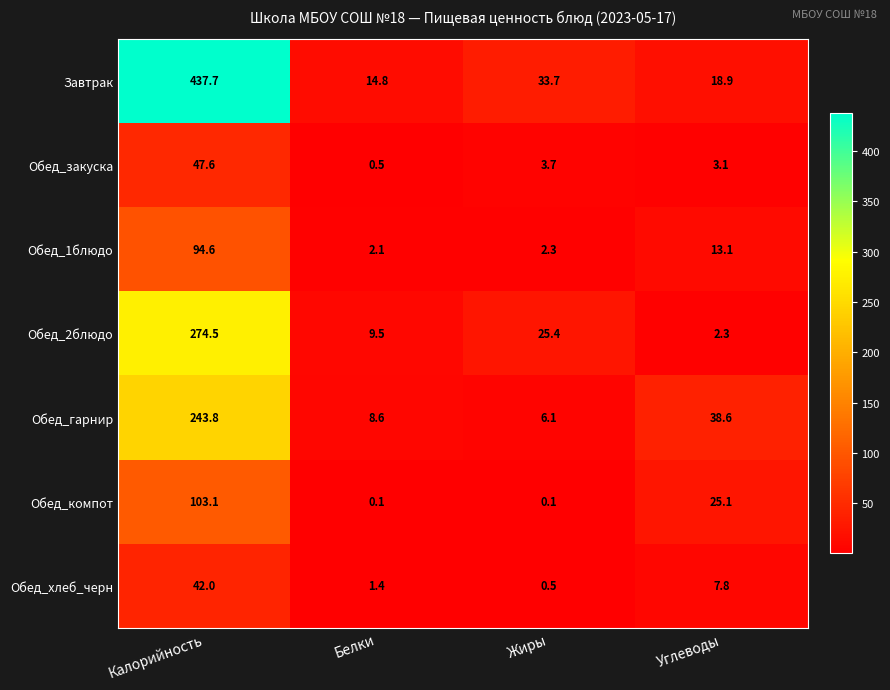

Which series has the largest total across all categories?

Завтрак